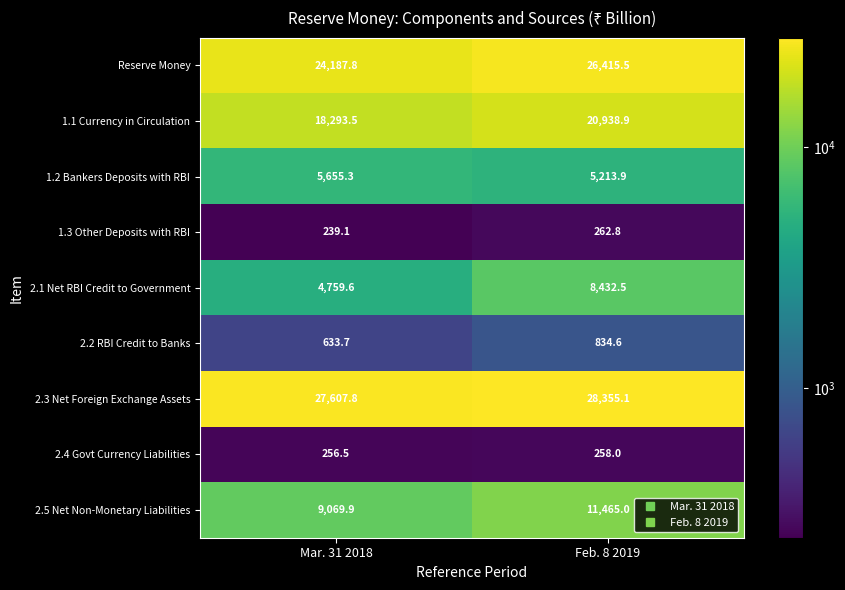

What is the spread (max minus min) of values at Mar. 31 2018?

27368.7